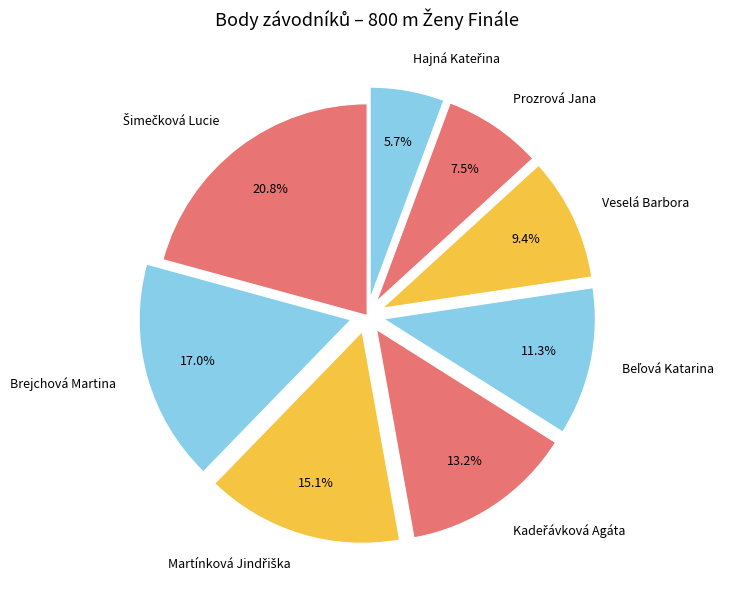

How many slices are in this pie chart?

8